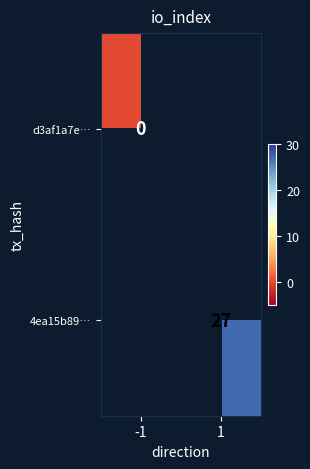

Is it true that 4ea15b89… equals 27 at 1?

True